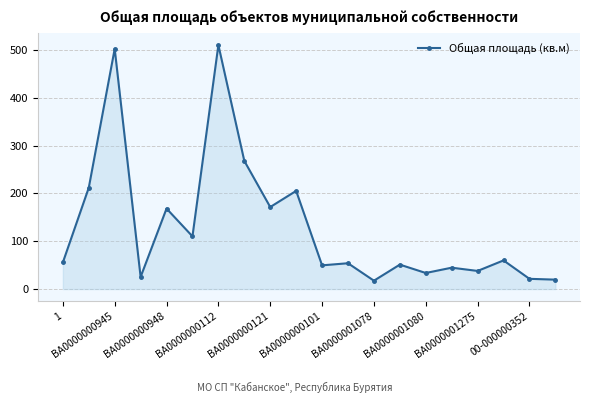

What is the average value?

130.9